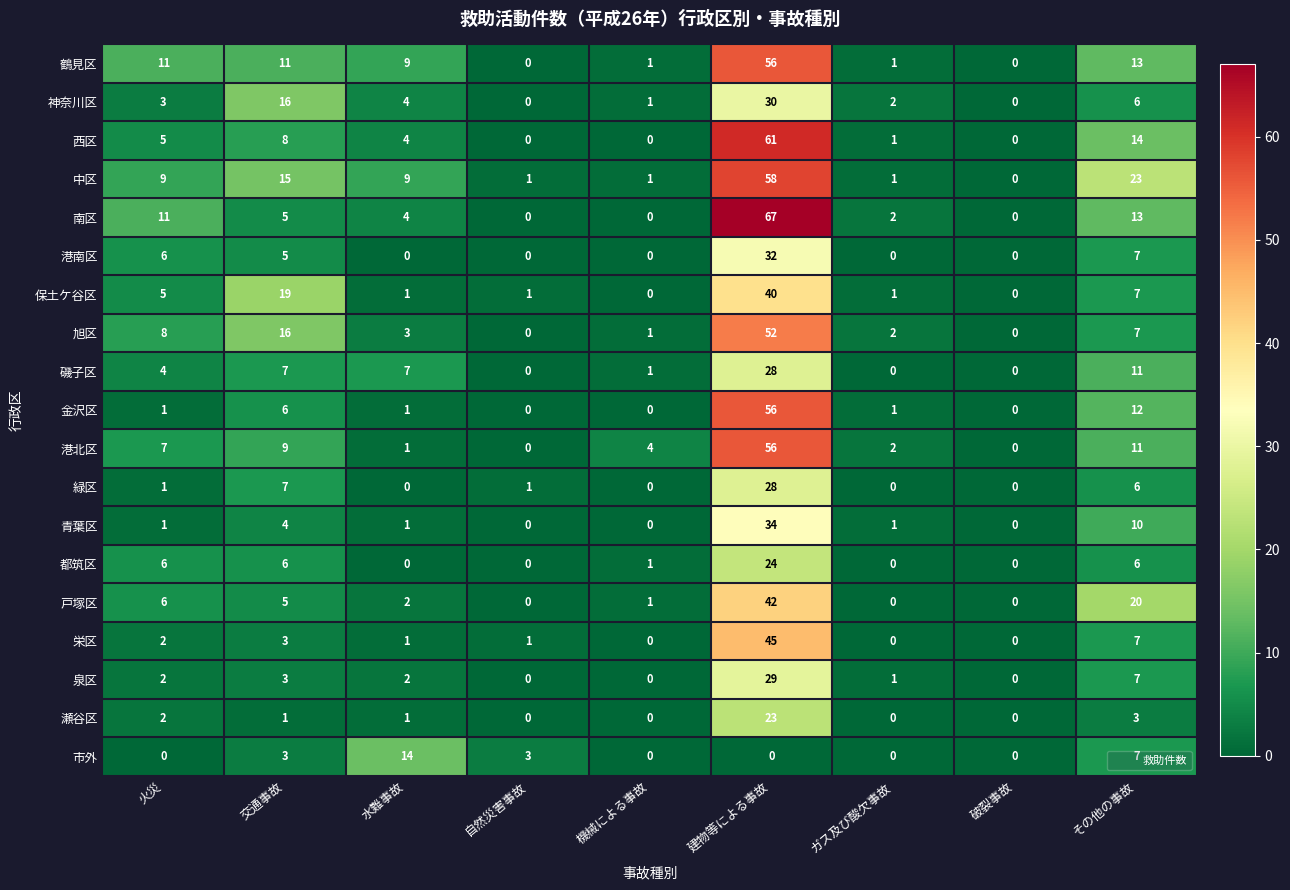

How many categories are shown in the chart?

9